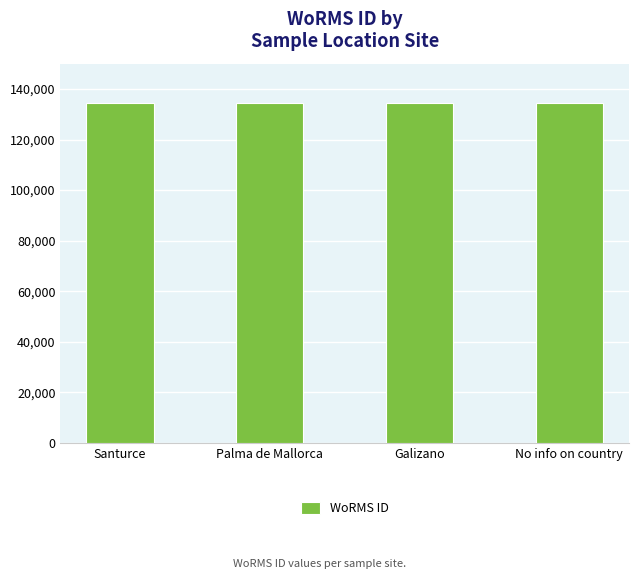

What is the greatest value displayed?

134564